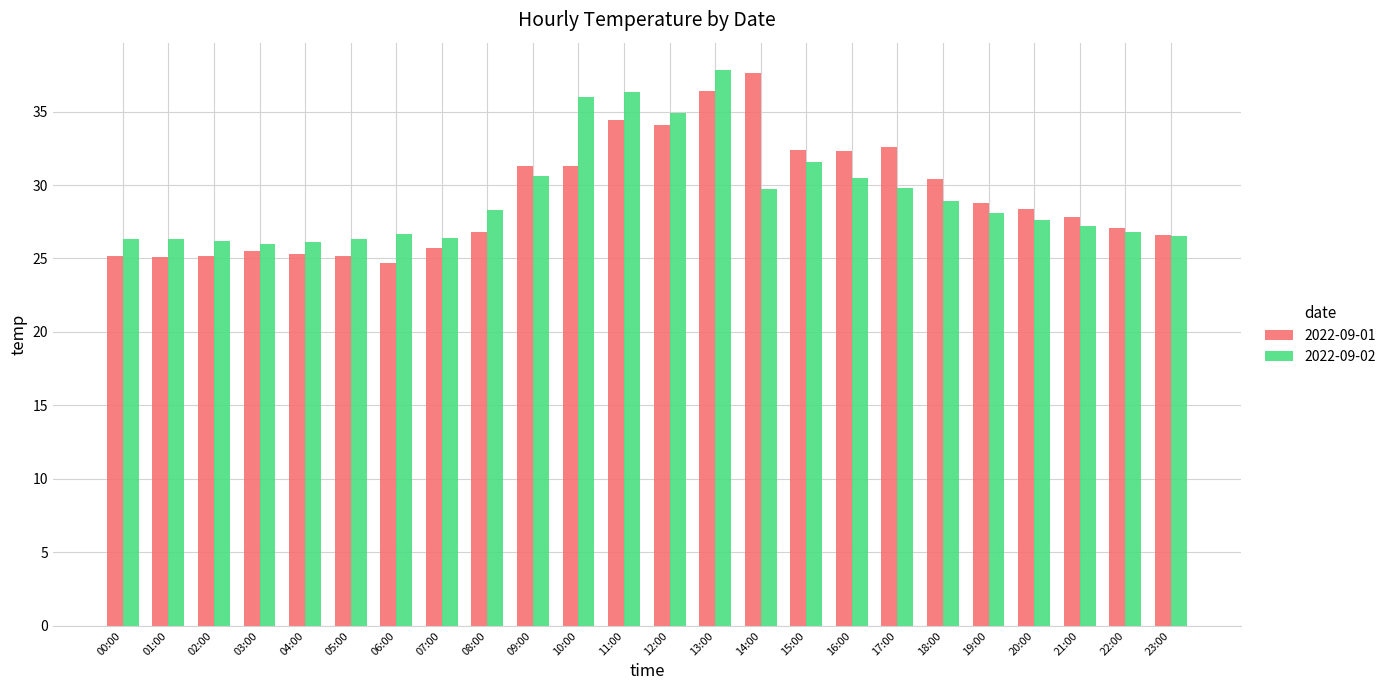

What is the label of the 19th bar from the right?

05:00